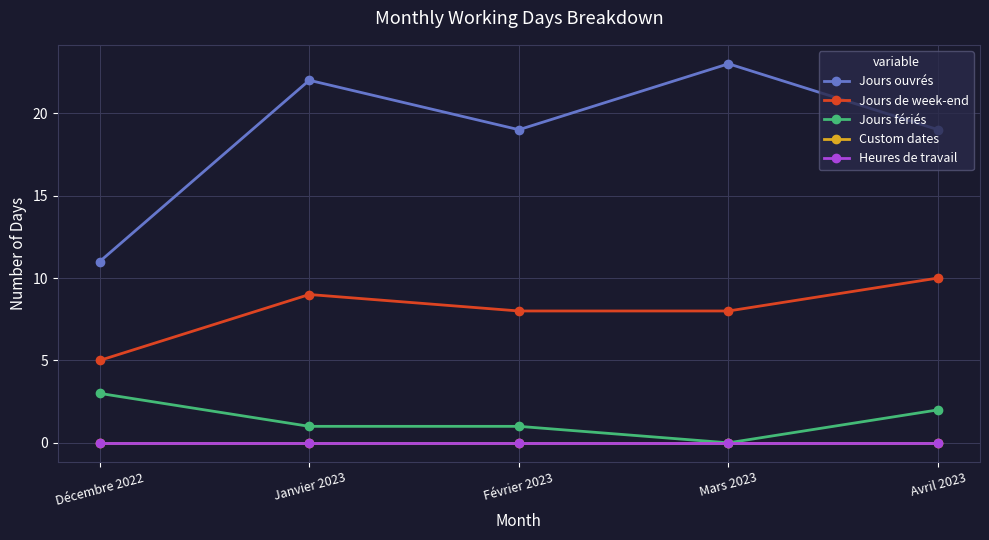

Rank the categories by Jours ouvrés value from lowest to highest.

Décembre 2022, Février 2023, Avril 2023, Janvier 2023, Mars 2023